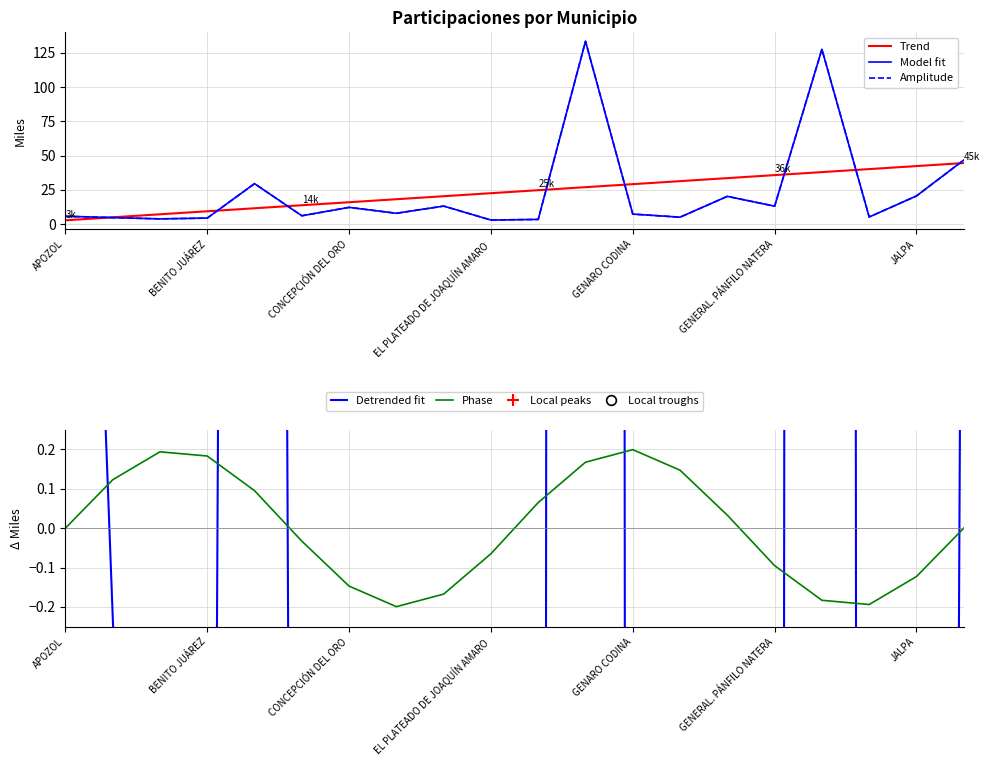

Is the value of Model fit at 19 greater than the value of Trend at 9?

Yes